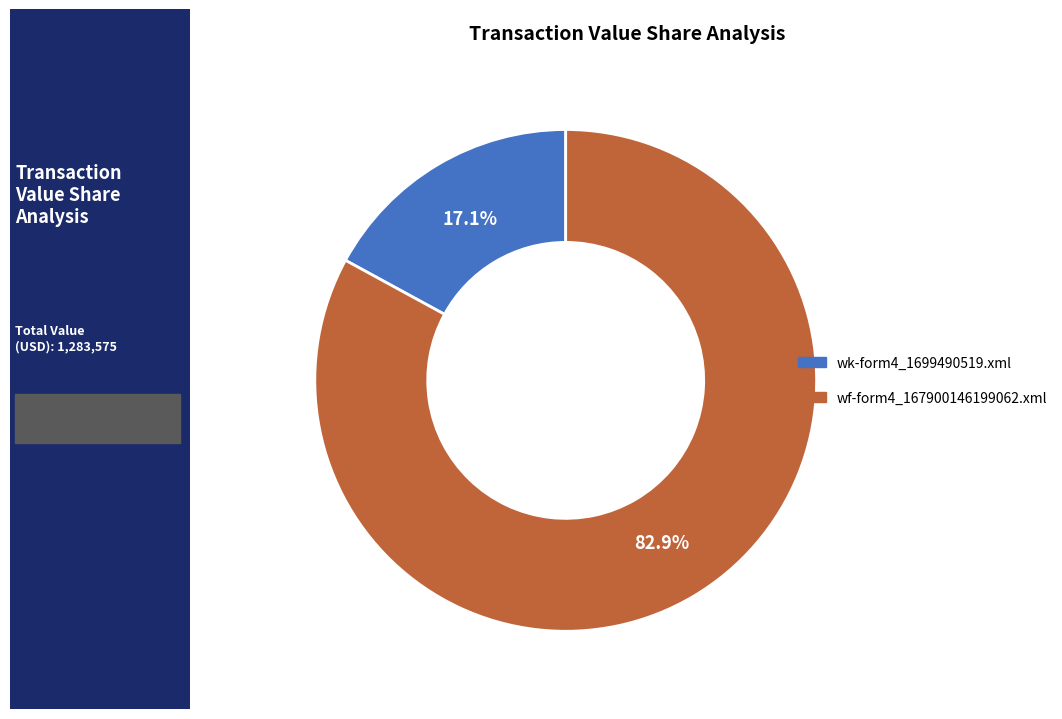

Which slice represents more than half of the pie?

wf-form4_167900146199062.xml